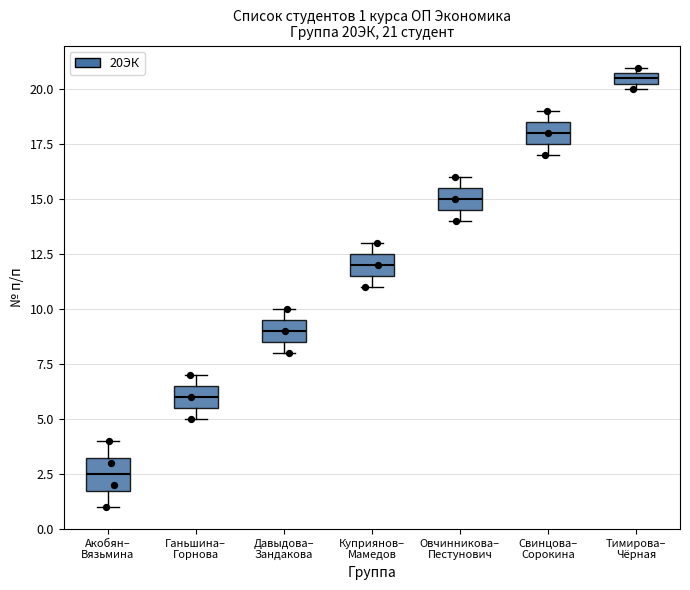

Which box is the tallest, from its lower edge to its upper edge?

Акобян– Вязьмина